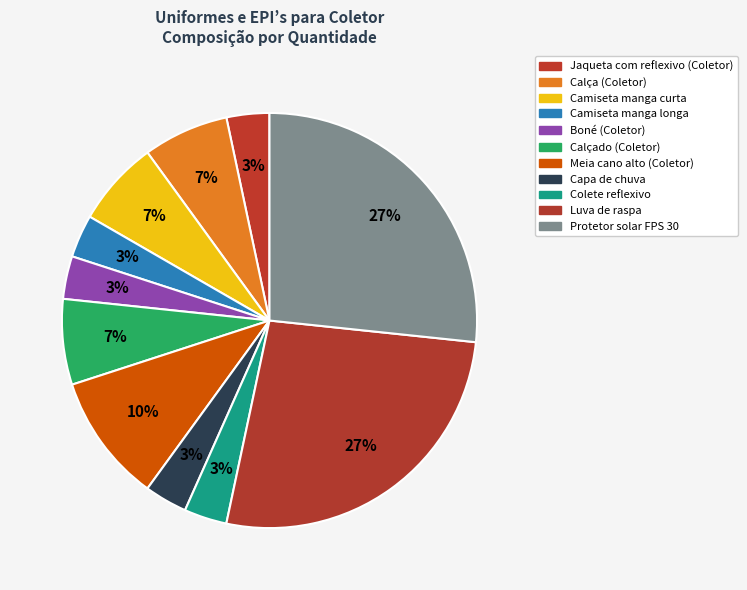

Combined, do Protetor solar FPS 30 and Boné (Coletor) account for over 50%?

No